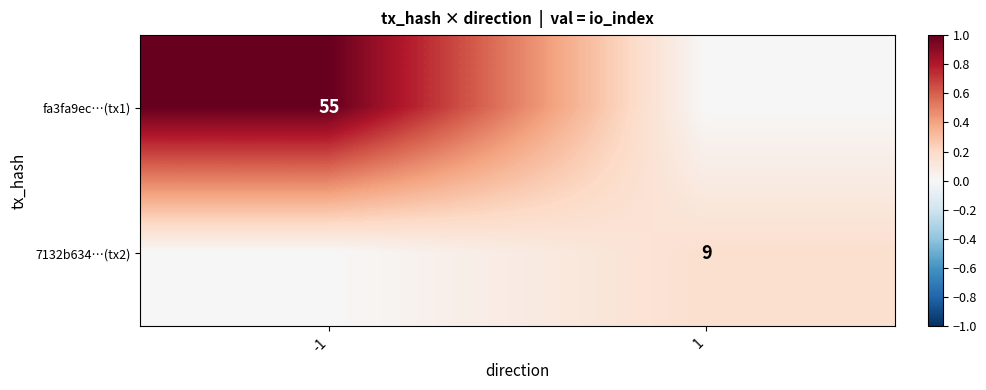

Between 1 and -1, which is larger?

-1